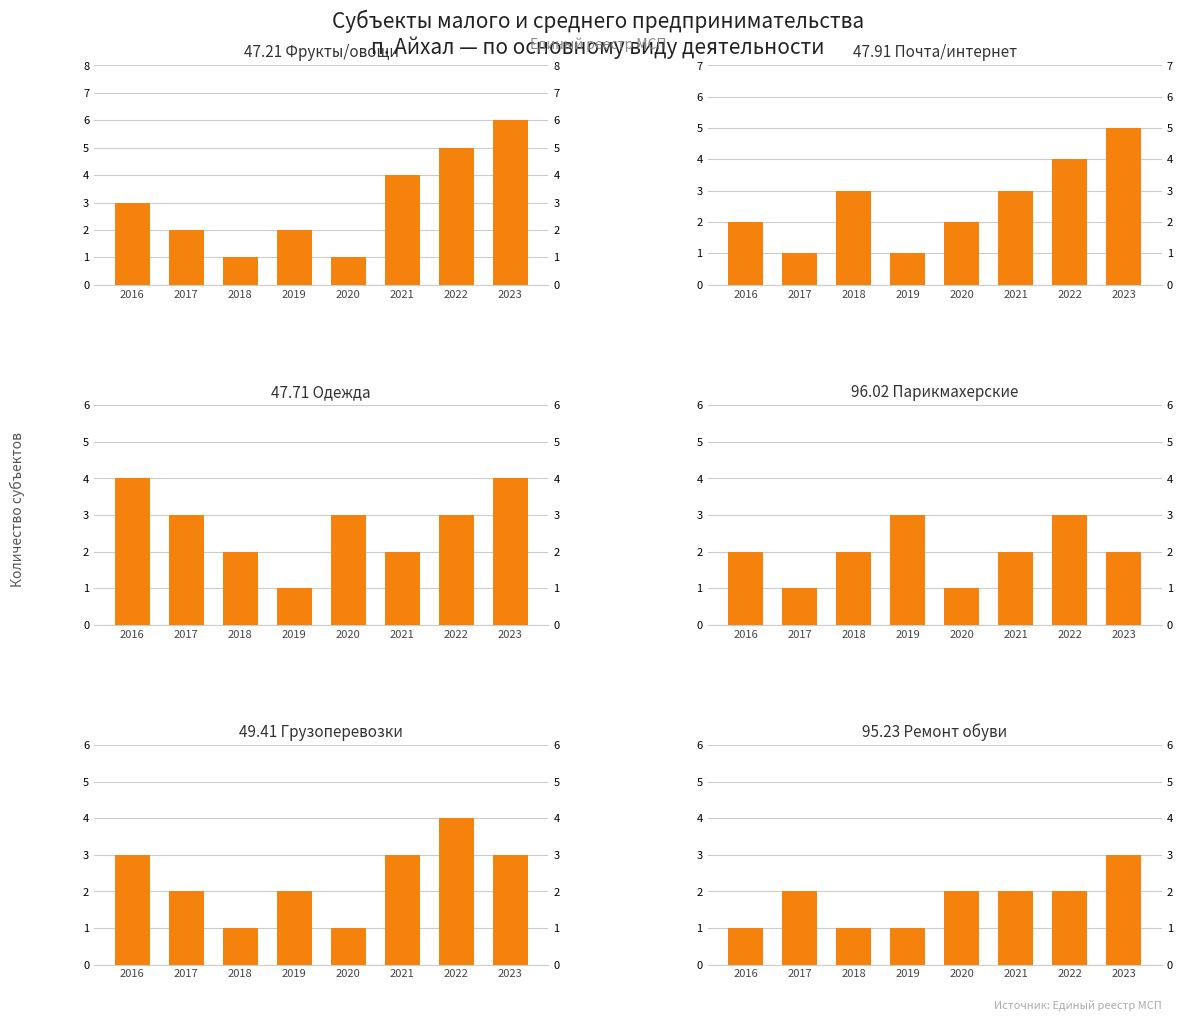

What is the sum of all 49.41 Грузоперевозки values?

19